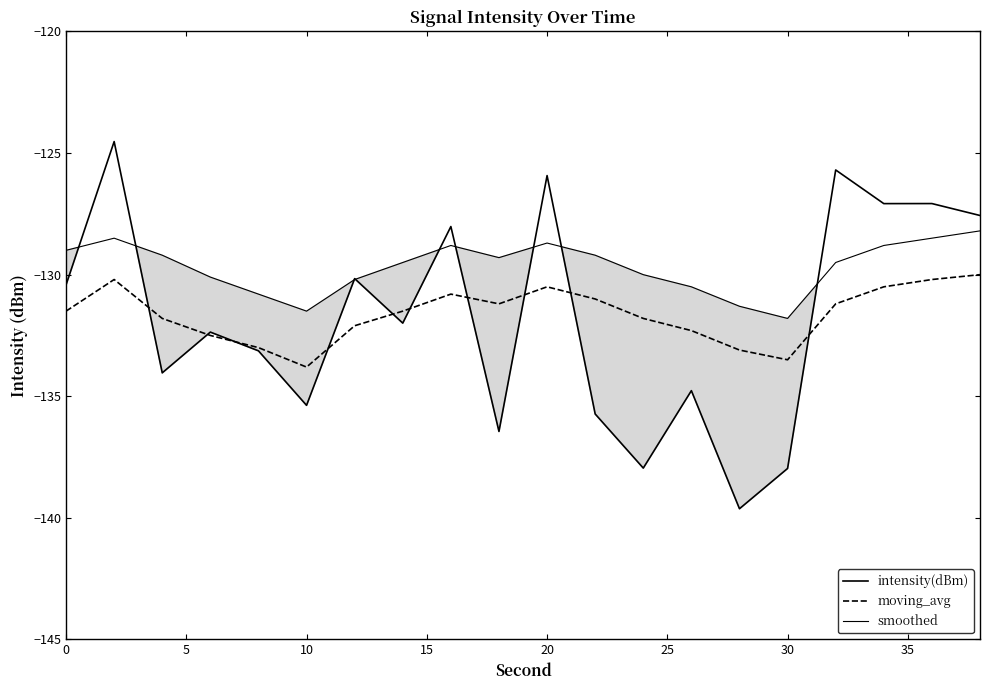

Reading left to right, extract all data points from this chart.

intensity(dBm): -130.4	-124.5	-134.0	-132.4	-133.1	-135.4	-130.2	-132.0	-128.0	-136.4	-125.9	-135.7	-138.0	-134.8	-139.6	-138.0	-125.7	-127.1	-127.1	-127.6
moving_avg: -131.5	-130.2	-131.8	-132.5	-133.0	-133.8	-132.1	-131.5	-130.8	-131.2	-130.5	-131.0	-131.8	-132.3	-133.1	-133.5	-131.2	-130.5	-130.2	-130.0
smoothed: -129.0	-128.5	-129.2	-130.1	-130.8	-131.5	-130.2	-129.5	-128.8	-129.3	-128.7	-129.2	-130.0	-130.5	-131.3	-131.8	-129.5	-128.8	-128.5	-128.2